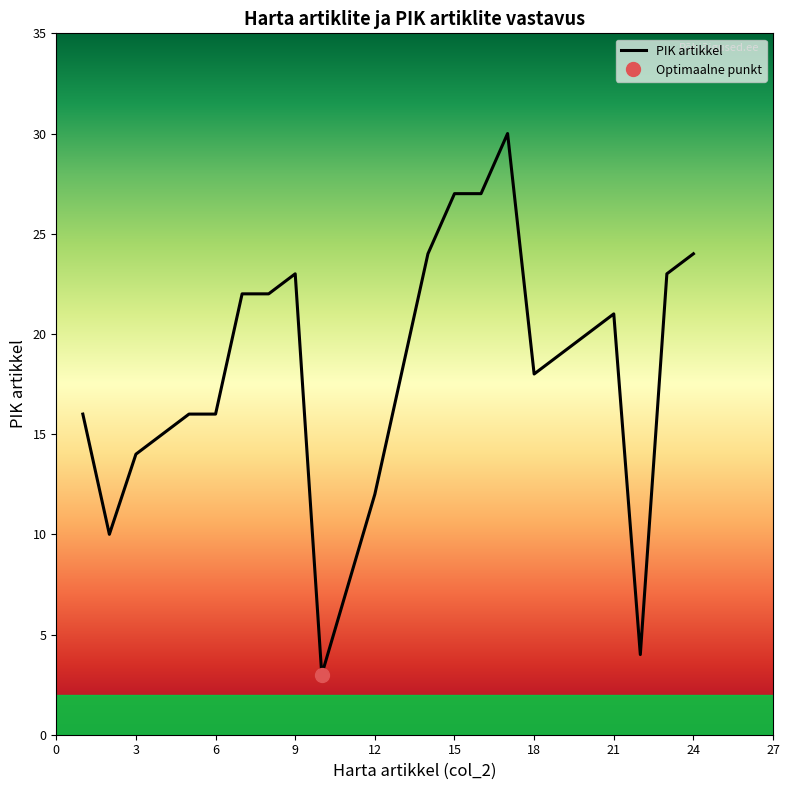

The chart shows a value of 5 at 16. True or false?

False